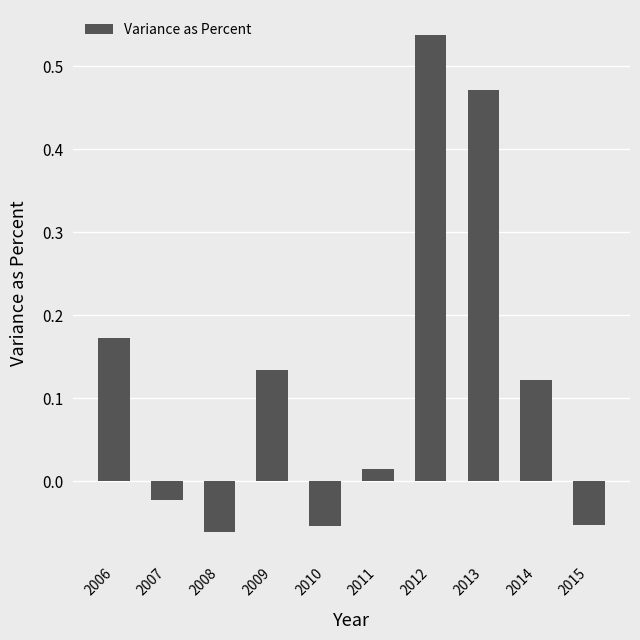

At which category does the chart reach its minimum across all series?

2008